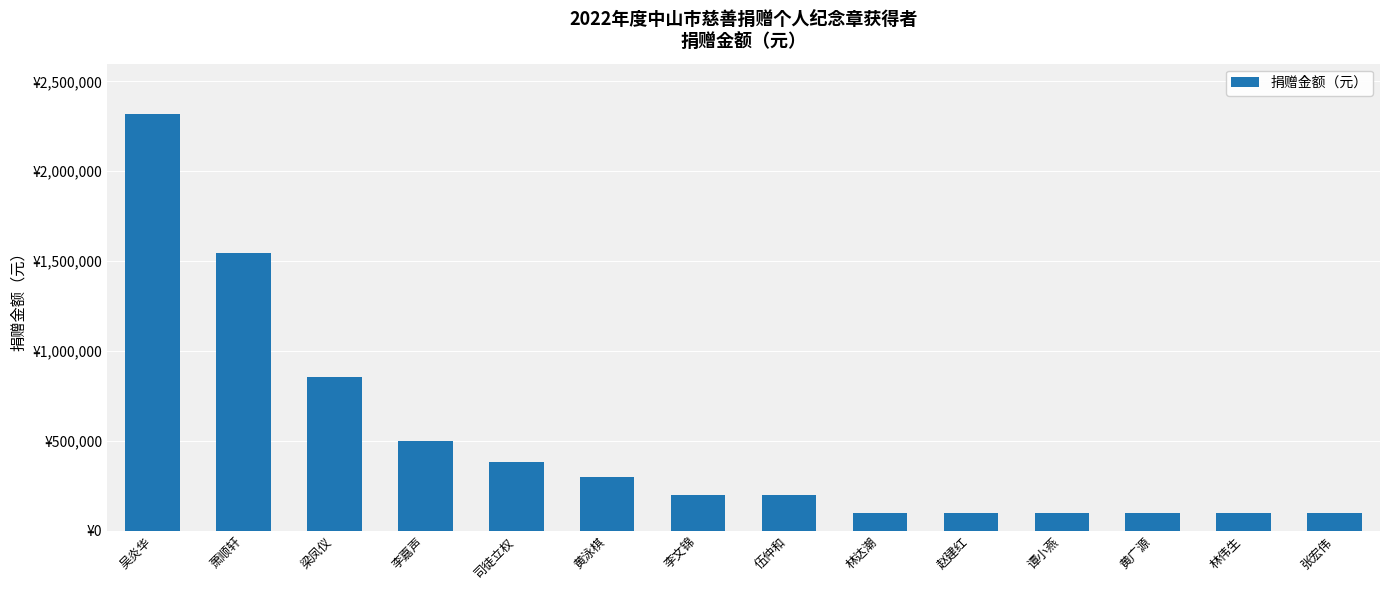

What position from the left is 黄泳棋?

6